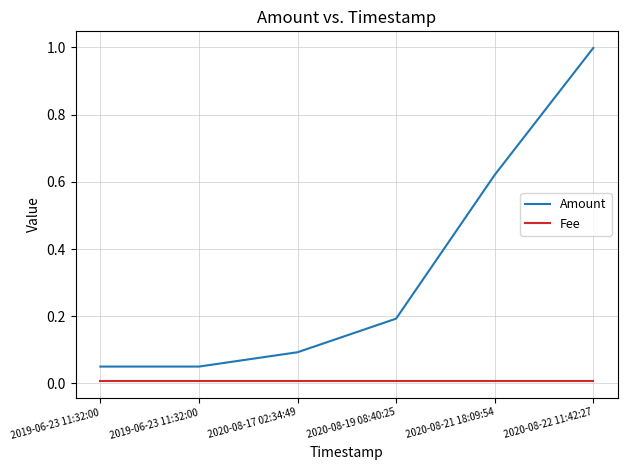

What is the average value of the Amount series?

0.3